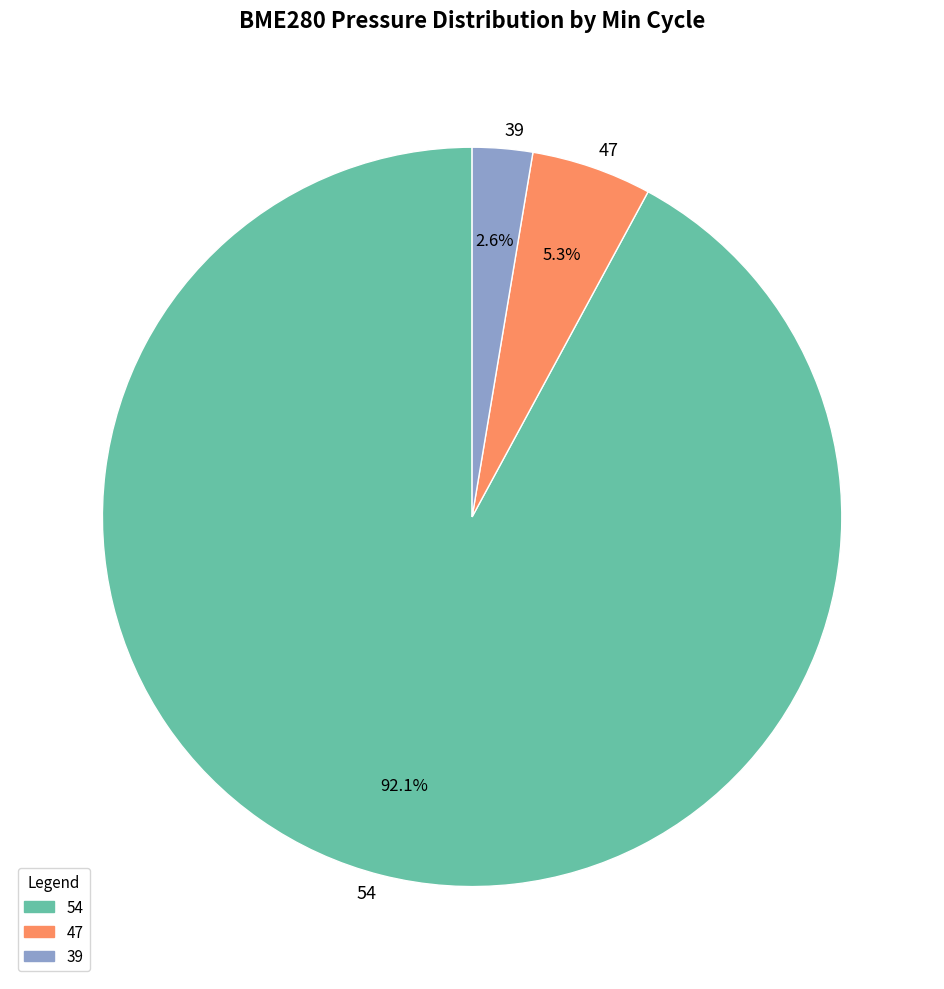

How many segments does this pie chart have?

3